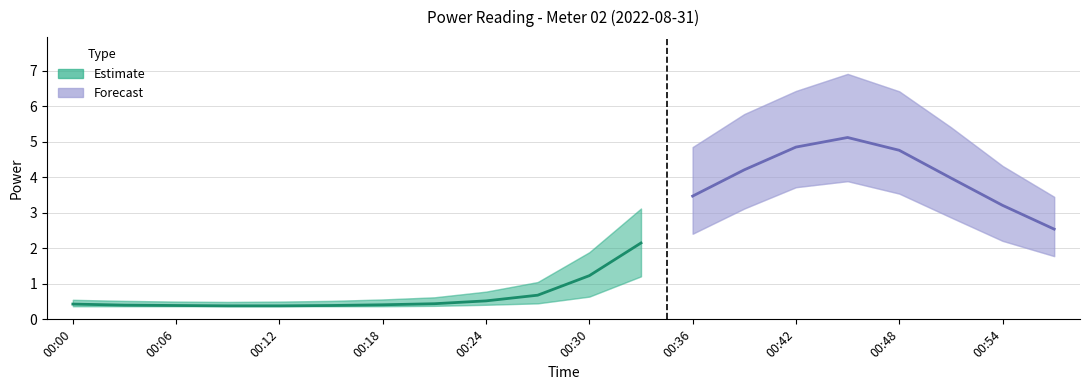

True or false: power_upper and power_mean cross at least once.

False